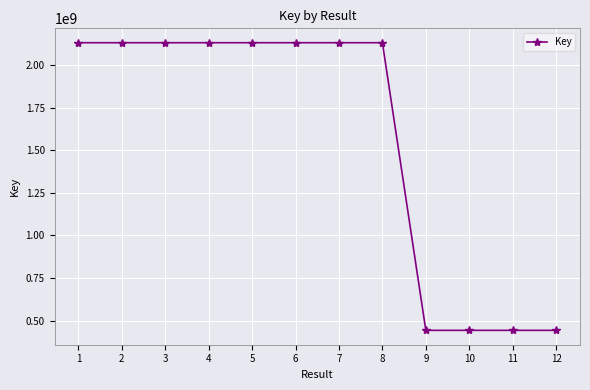

What is the sum of the values at 4 and 8?

4259398905